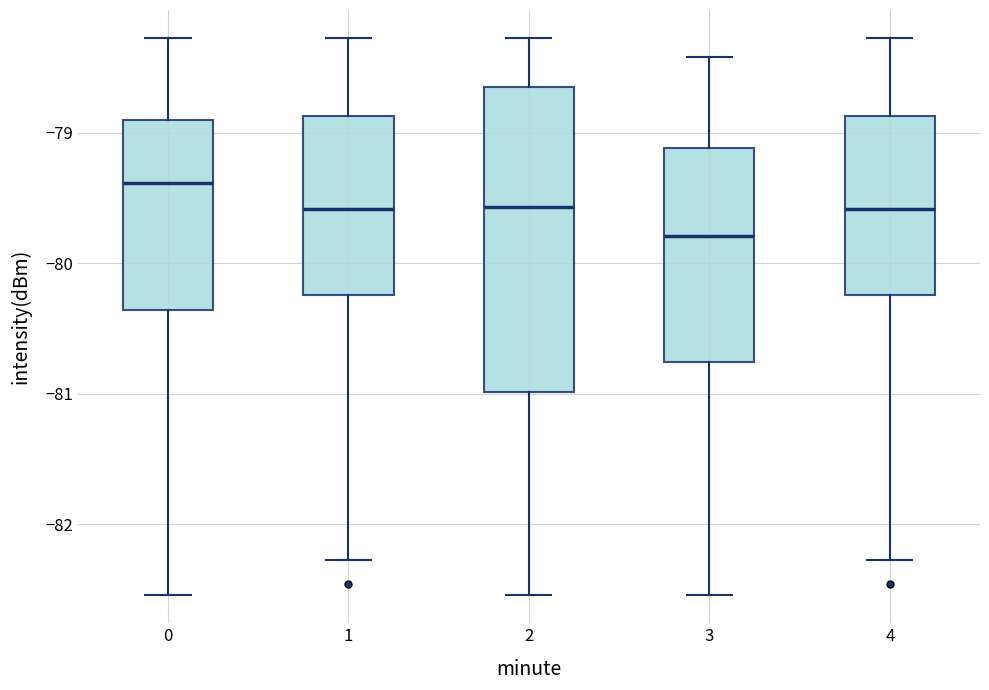

Reading left to right, read every box against the y-axis: the position of its median line, the range the box covers, and the ends of its whiskers. The values are not printed on the chart, so give them approximately, as read against the axis.

0: median -79.4, box -80.4 to -78.9, whiskers -82.5 to -78.3
1: median -79.6, box -80.2 to -78.9, whiskers -82.3 to -78.3
2: median -79.6, box -81.0 to -78.7, whiskers -82.5 to -78.3
3: median -79.8, box -80.8 to -79.1, whiskers -82.5 to -78.4
4: median -79.6, box -80.2 to -78.9, whiskers -82.3 to -78.3